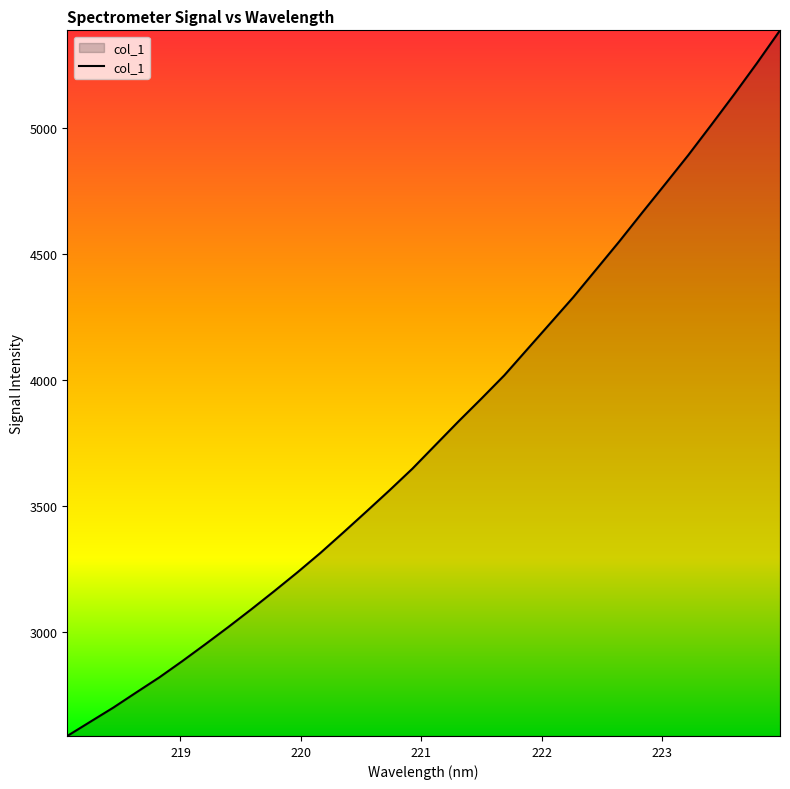

What is the maximum value shown in the chart?

5389.1